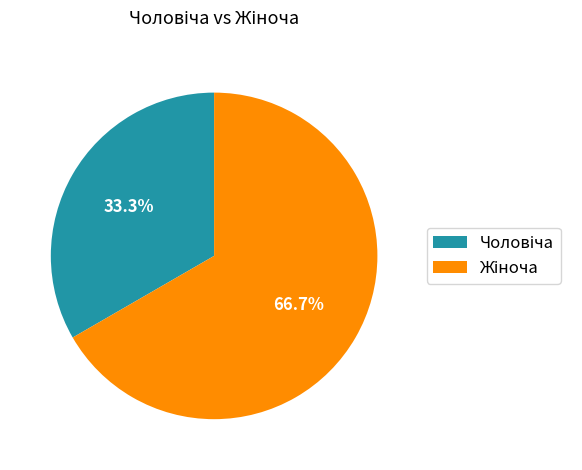

Is there any slice that represents more than half of the pie?

Yes